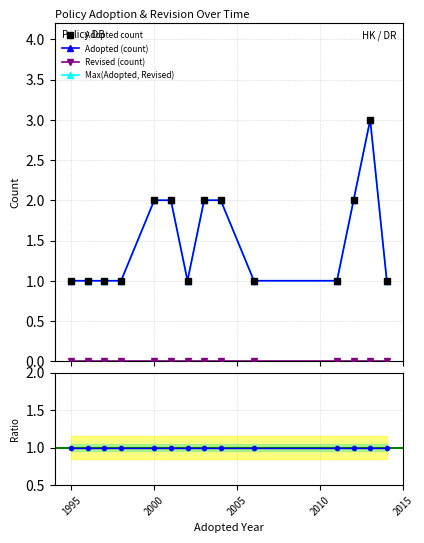

How many Adopted count values are between 1 and 2?

13